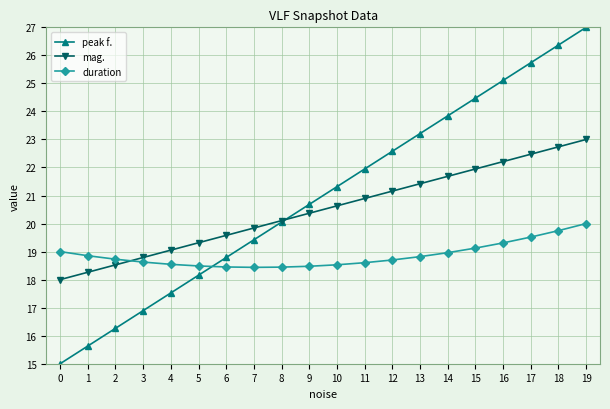

What is the average value of the mag. series?

20.5